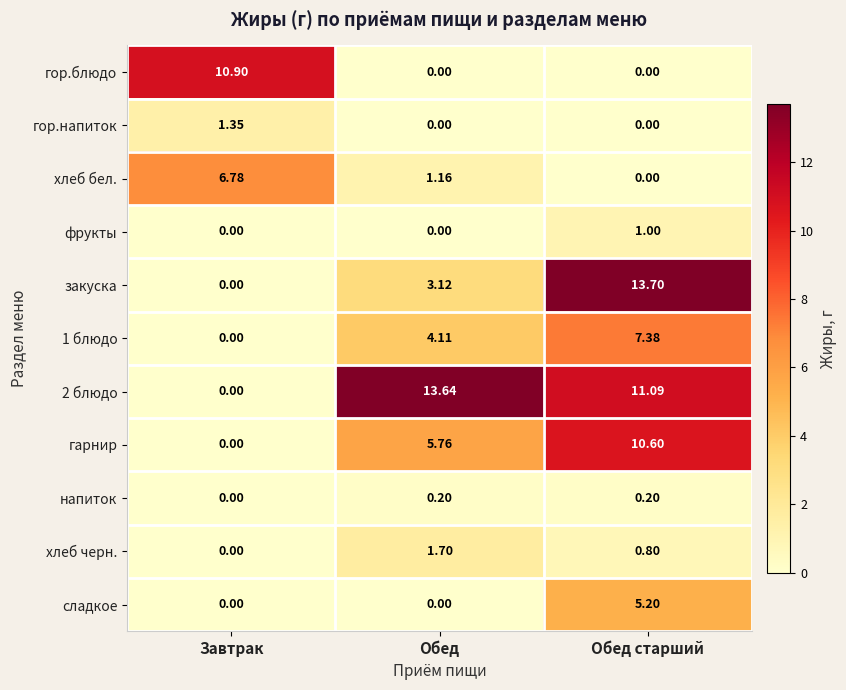

Which series has the widest spread of values?

закуска